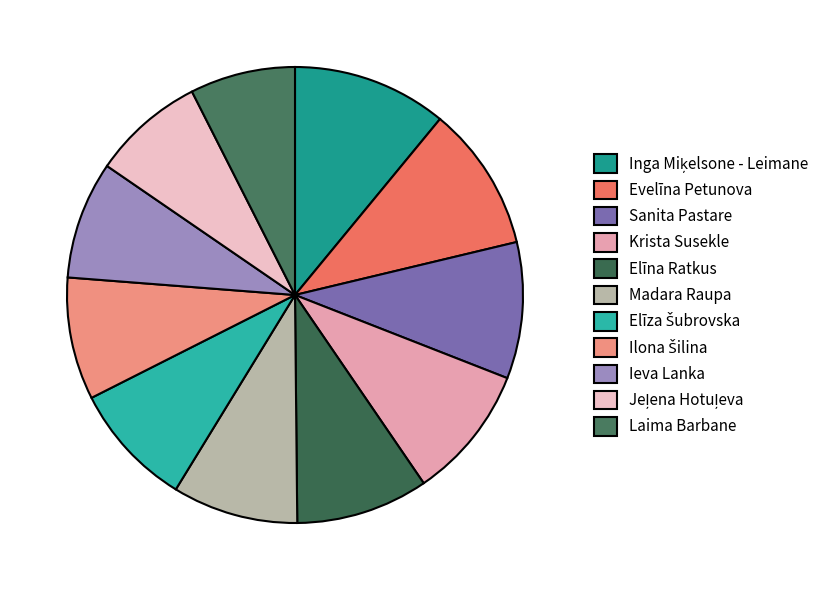

Do Laima Barbane and Inga Miķelsone - Leimane together represent more than half of the pie?

No